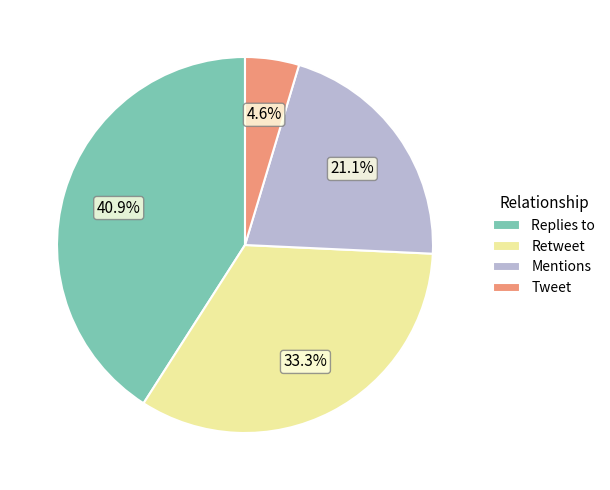

Is there any slice that represents more than half of the pie?

No